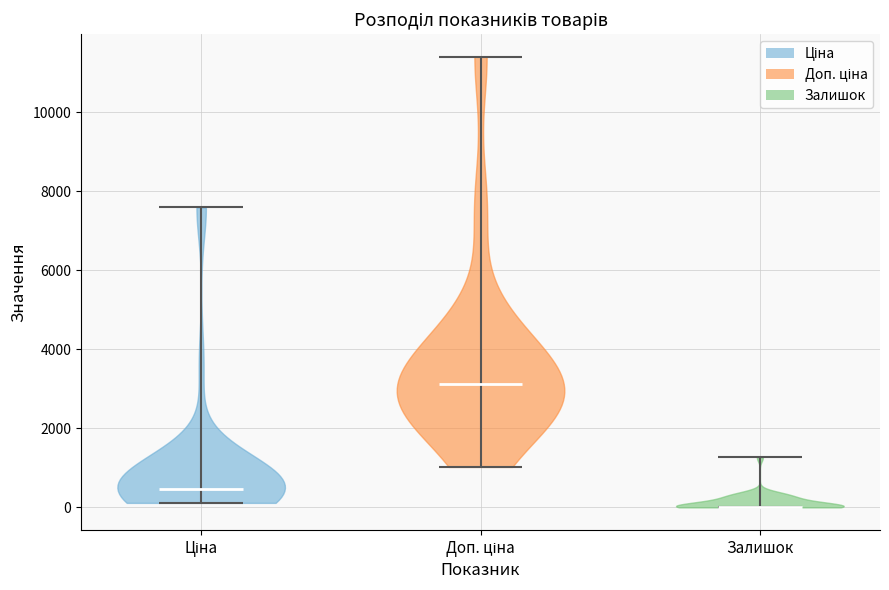

Reading left to right, read every violin against the y-axis: where its median line is, and the lowest and highest points it reaches. The values are not printed on the chart, so give them approximately, as read against the axis.

Ціна: median line 400, lowest point 200, highest point 7600
Доп. ціна: median line 3200, lowest point 1000, highest point 11400
Залишок: median line 0, lowest point 0, highest point 1200